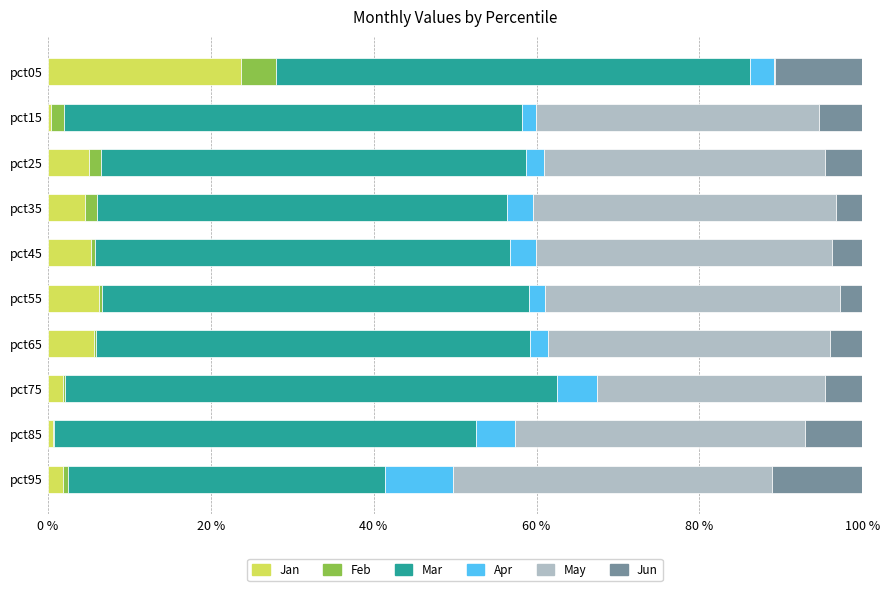

The Jan series shows 4.6 at pct35. True or false?

True